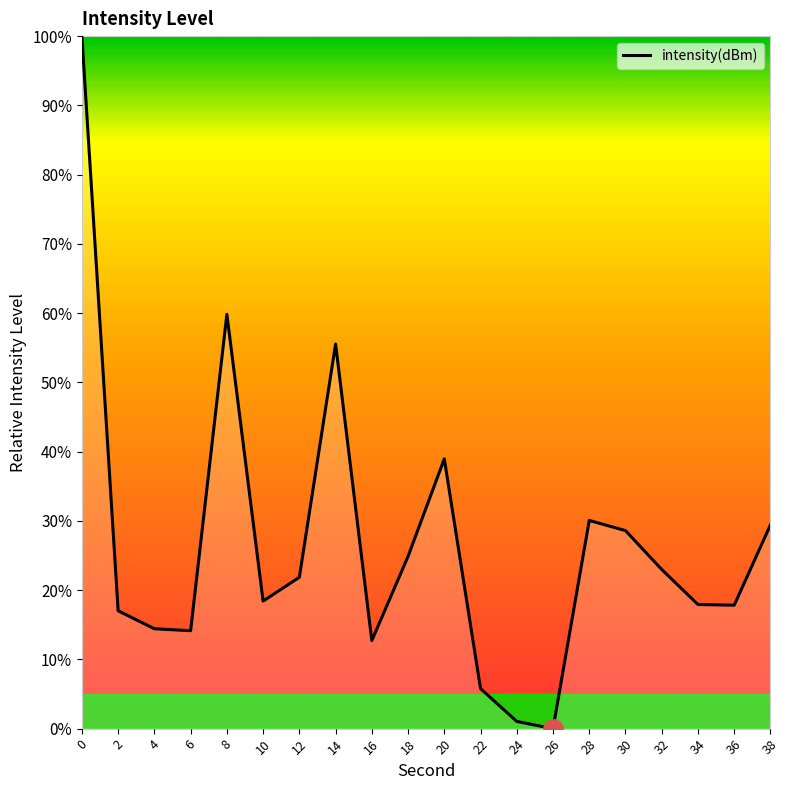

How many interior local valleys (lower than both neighbors) does the data have?

5